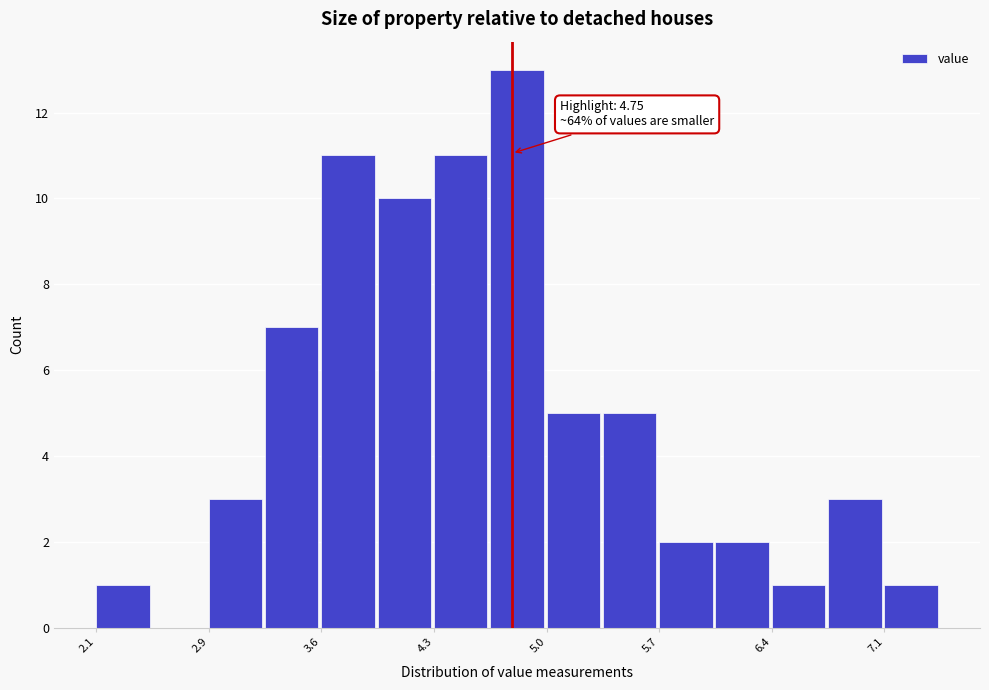

Read against the x-axis, roughly where is the centre of the tallest bar?

4.8